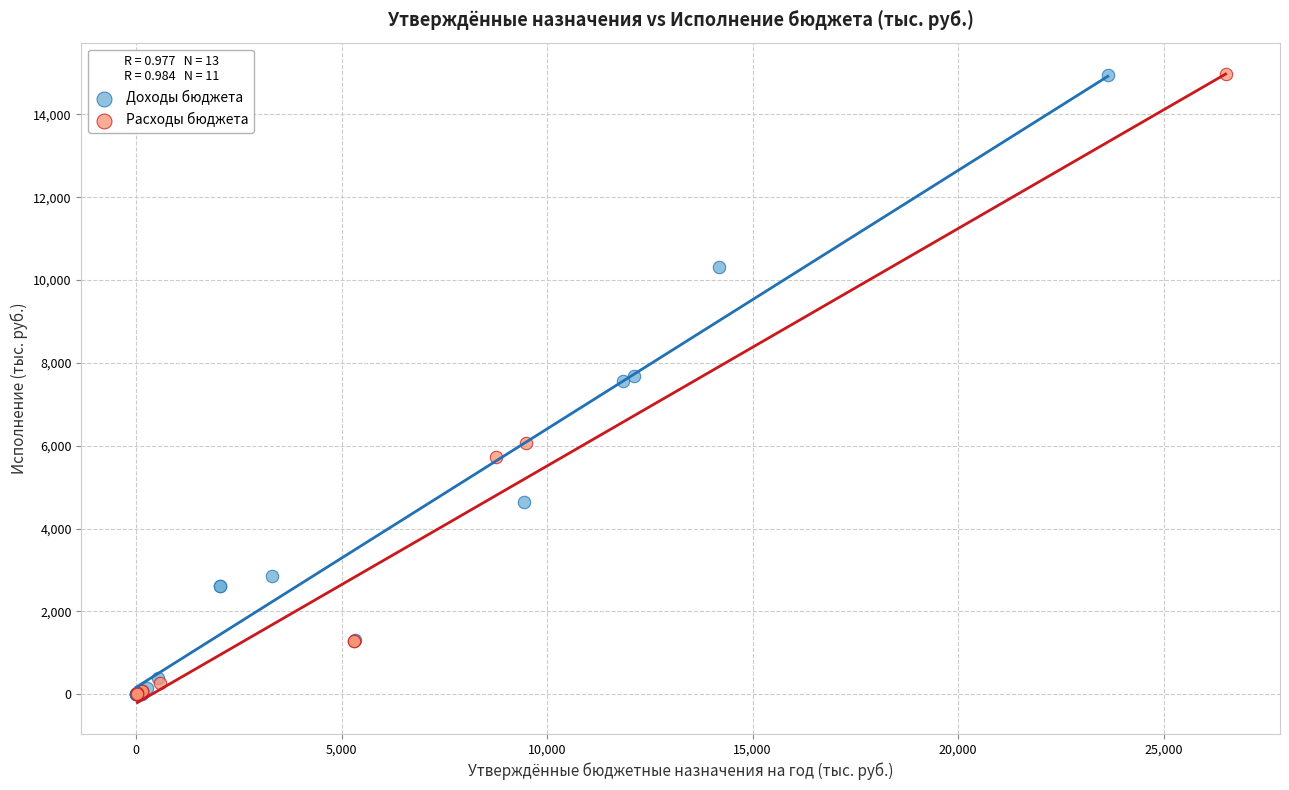

What are all the series names shown in the legend?

Доходы бюджета, Расходы бюджета